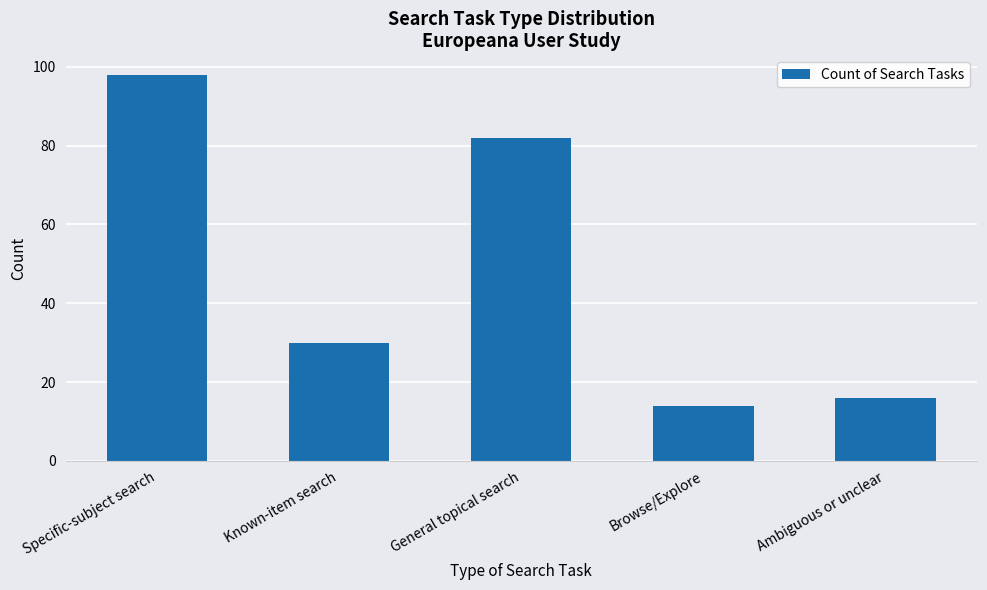

What is the difference between the values at Specific-subject search and General topical search?

16